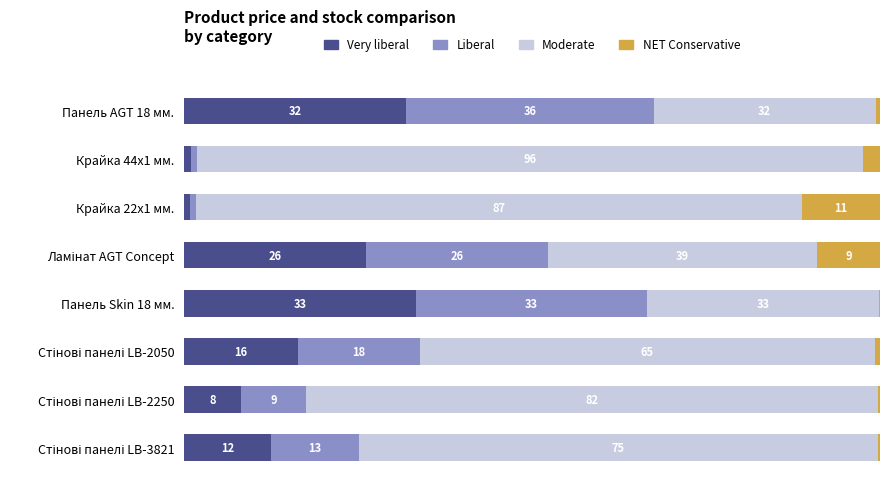

What are all the series names shown in the legend?

Very liberal, Liberal, Moderate, NET Conservative